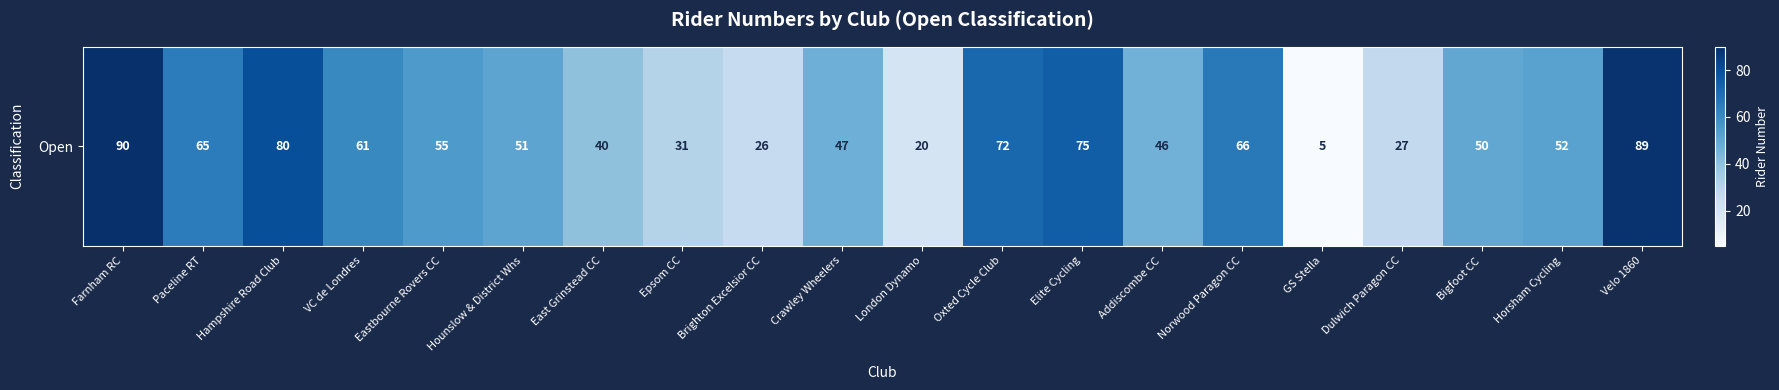

What is the difference between the maximum and second lowest values?

70